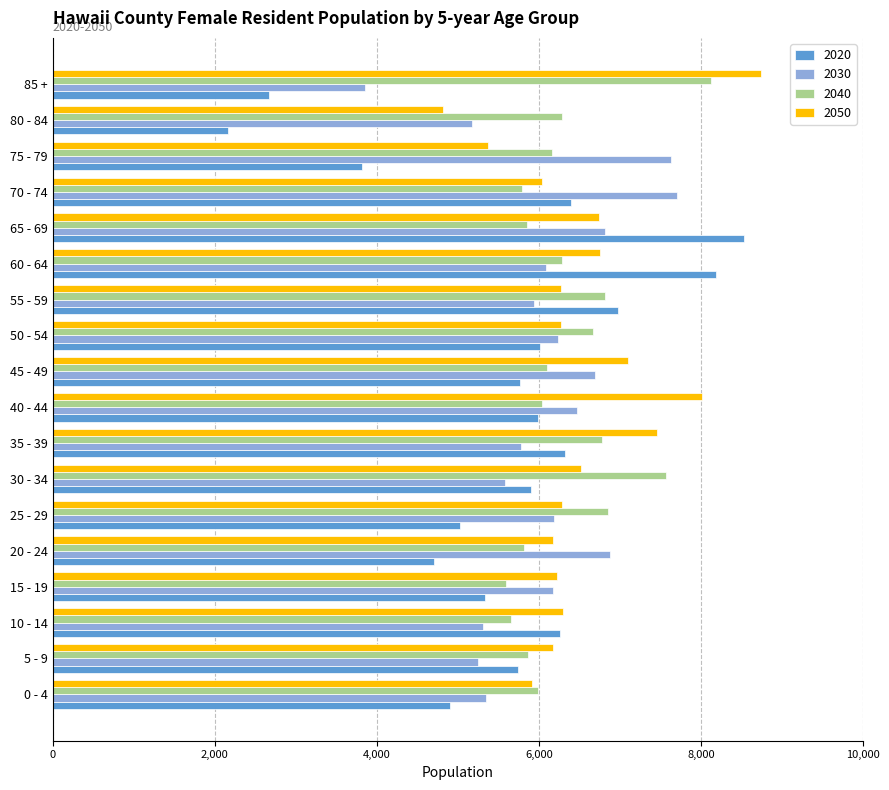

What is the difference between the second highest and second lowest values in the 2020 series?

5509.1